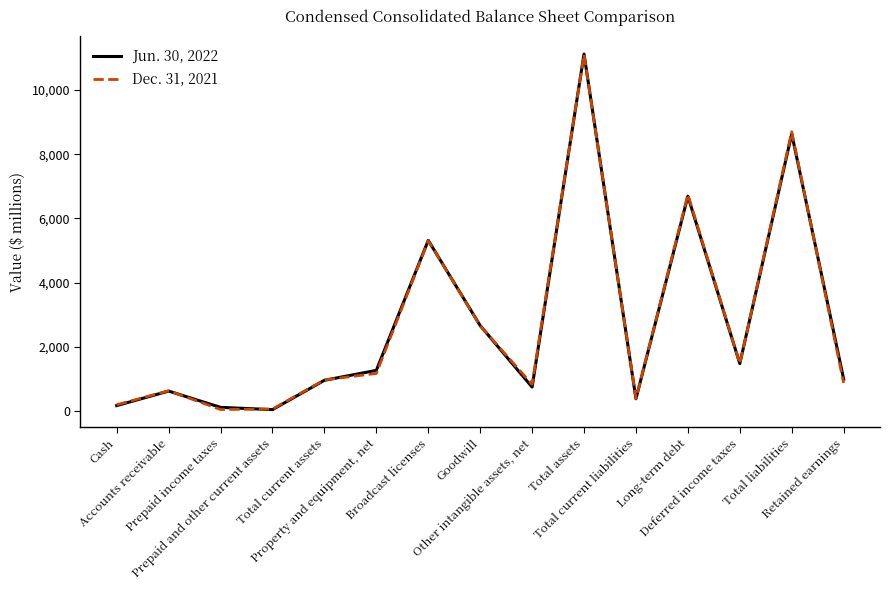

What is the maximum value shown in the chart?

11123